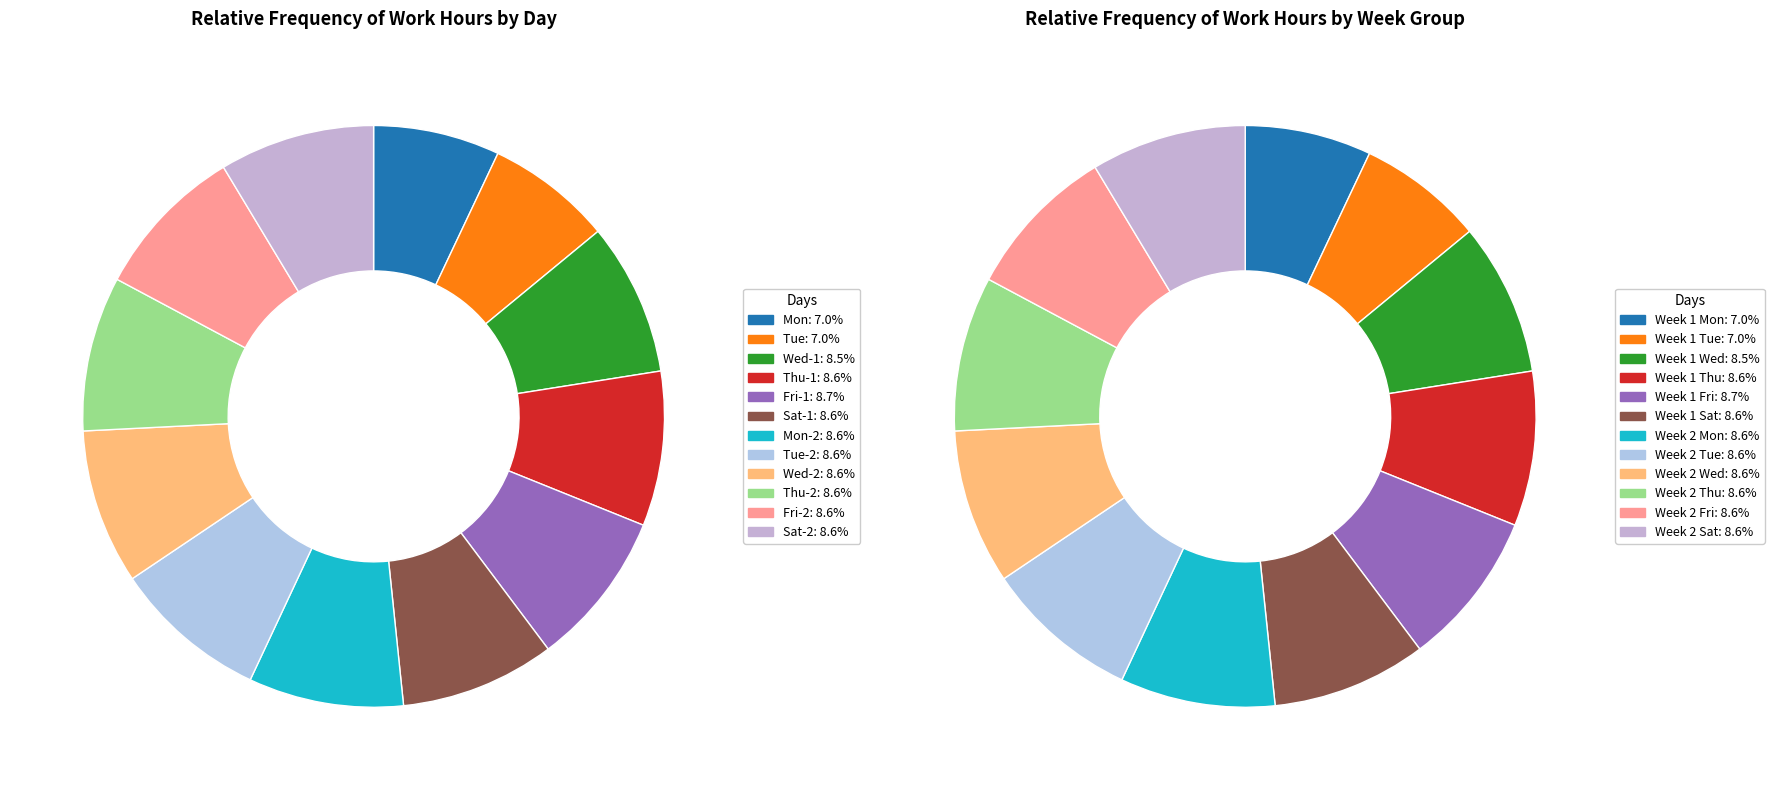

To the nearest percent, what is the difference between the largest and smallest slice percentages?

2%